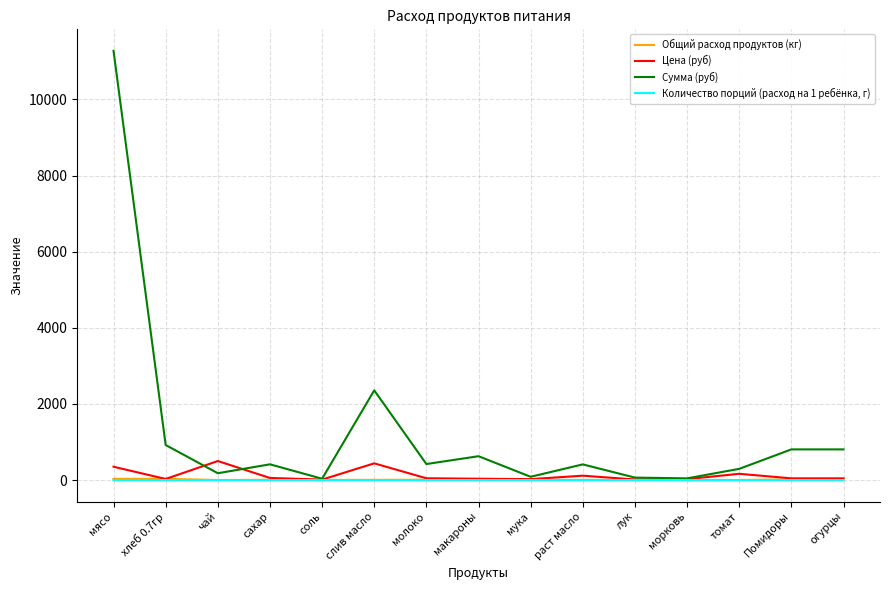

Rank the series by their maximum value, from lowest to highest.

Количество порций (расход на 1 ребёнка, г), Общий расход продуктов (кг), Цена (руб), Сумма (руб)